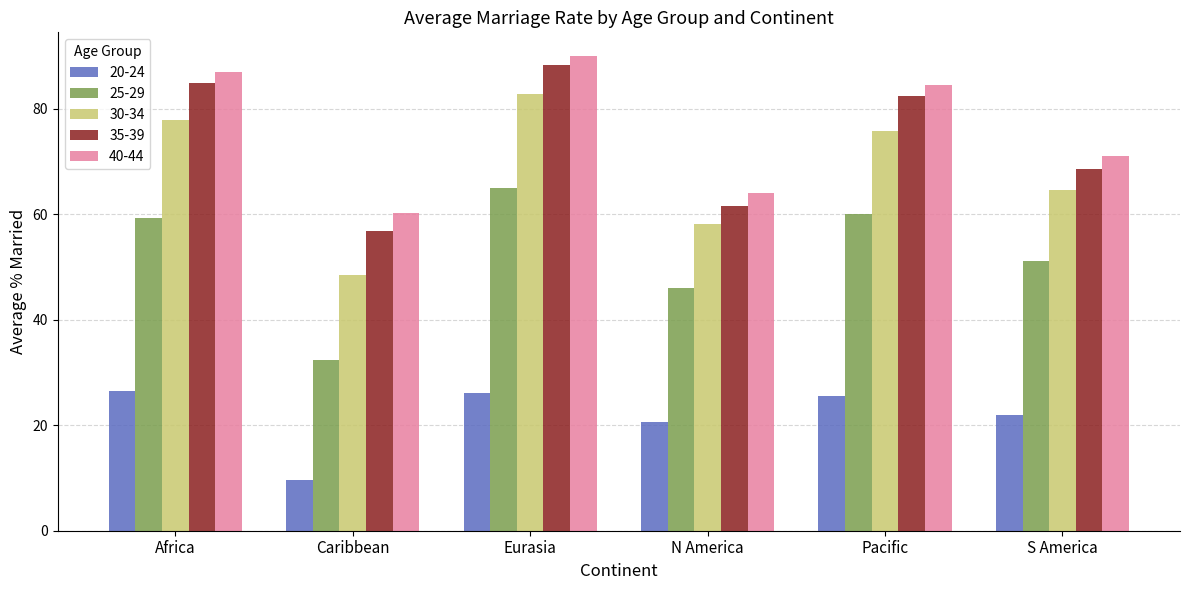

At which category does the chart reach its minimum across all series?

Caribbean